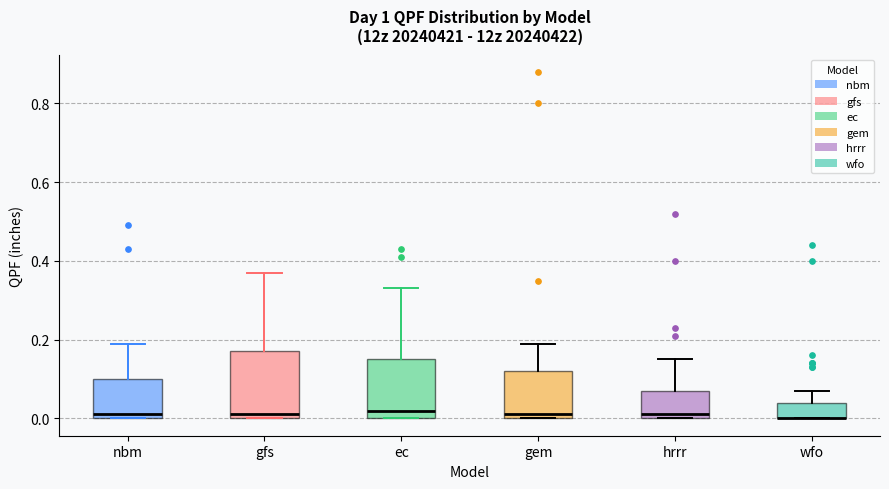

Reading left to right, read every box against the y-axis: the position of its median line, the range the box covers, and the ends of its whiskers. The values are not printed on the chart, so give them approximately, as read against the axis.

nbm: median 0.02, box 0.00 to 0.10, whiskers 0.00 to 0.20
gfs: median 0.02, box 0.00 to 0.18, whiskers 0.00 to 0.38
ec: median 0.02, box 0.00 to 0.16, whiskers 0.00 to 0.34
gem: median 0.02, box 0.00 to 0.12, whiskers 0.00 to 0.20
hrrr: median 0.02, box 0.00 to 0.08, whiskers 0.00 to 0.16
wfo: median 0.00 (drawn on the box's lower edge), box 0.00 to 0.04, whiskers 0.00 to 0.08